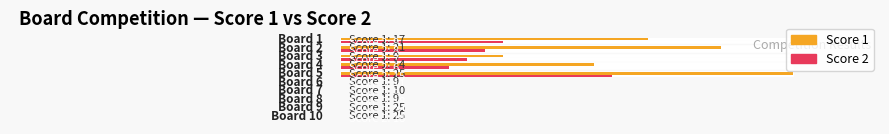

Is the value of Score 2 at Board 1 greater than the value of Score 1 at Board 8?

No